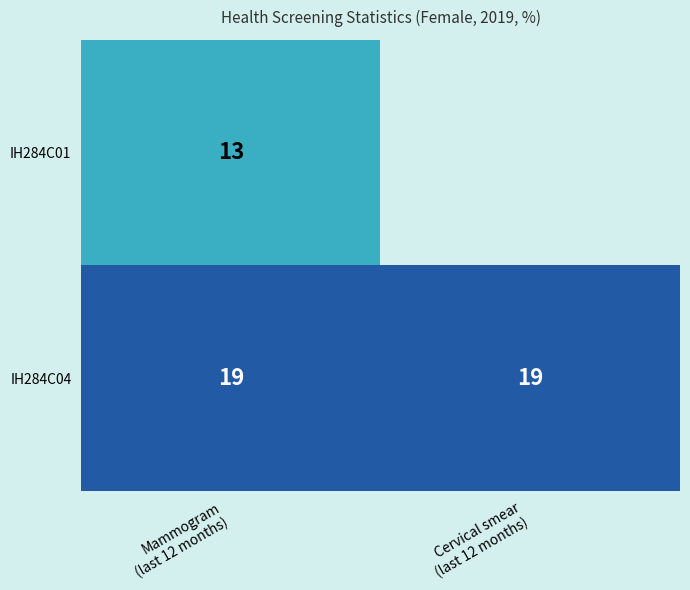

What is the lowest value of the IH284C04 series?

19